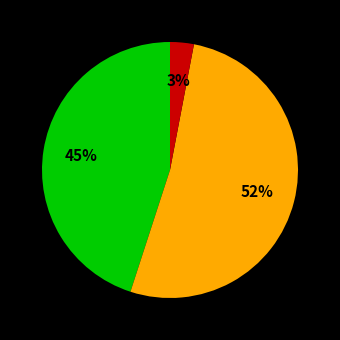

To the nearest percent, what is the average slice percentage?

33%